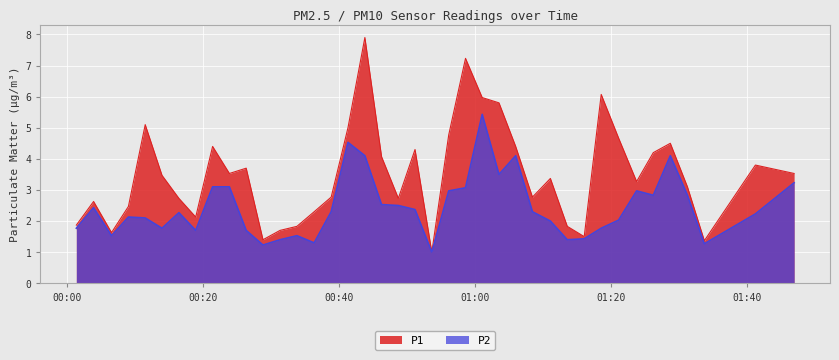

Which has a higher value, 2022-12-07T01:13:33 or 2022-12-07T00:58:36?

2022-12-07T00:58:36